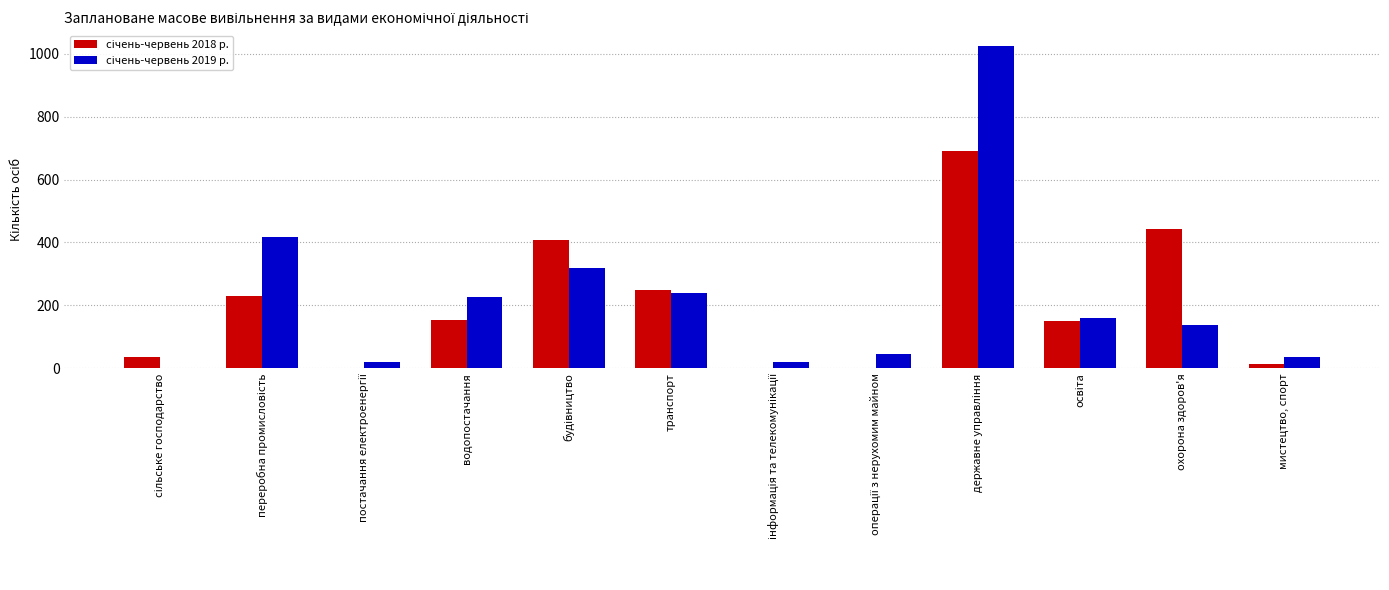

What is the maximum value shown in the chart?

1023